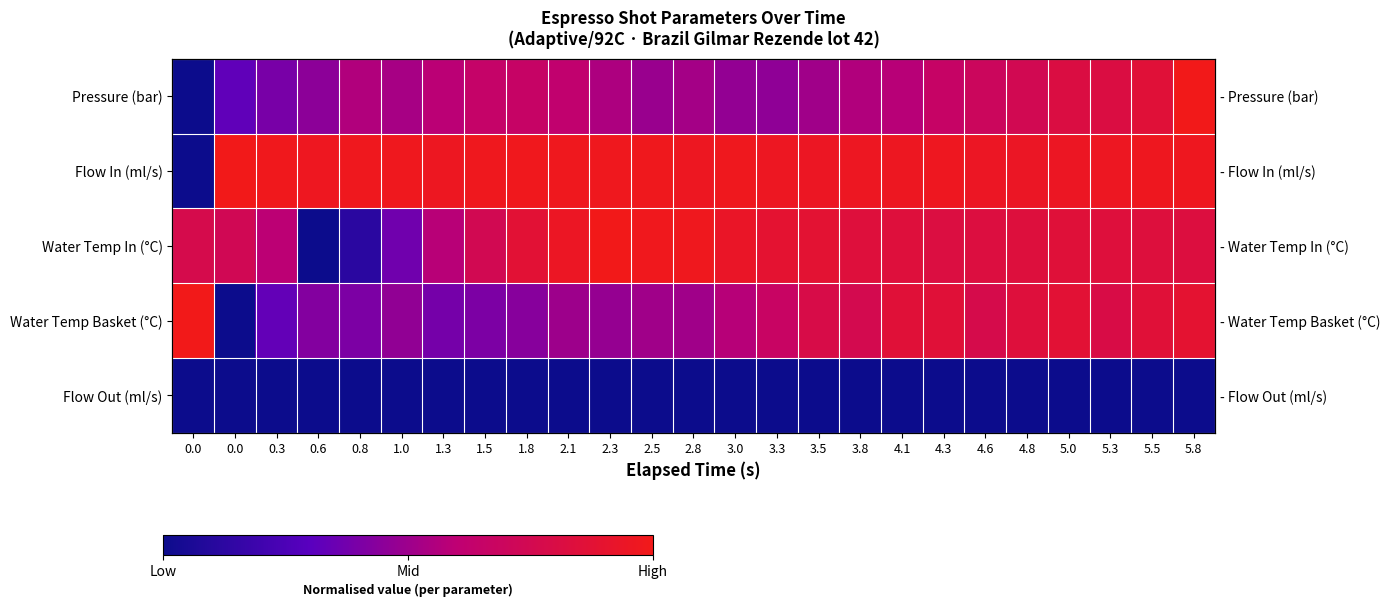

The value of Pressure (bar) at 4.6 is 0.7. True or false?

True